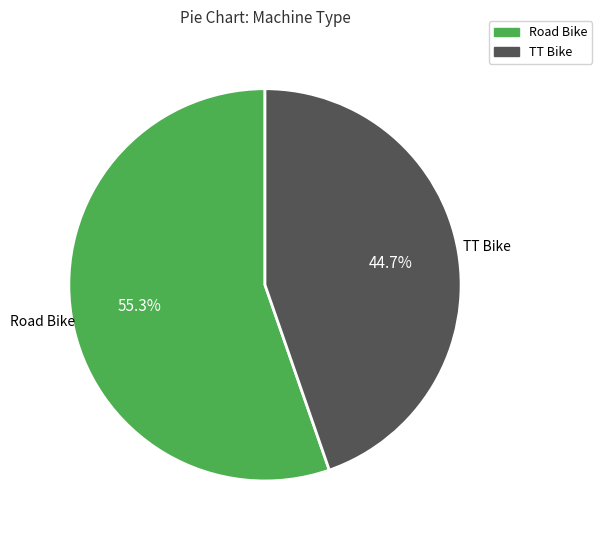

To the nearest percent, what is the average slice percentage?

50%